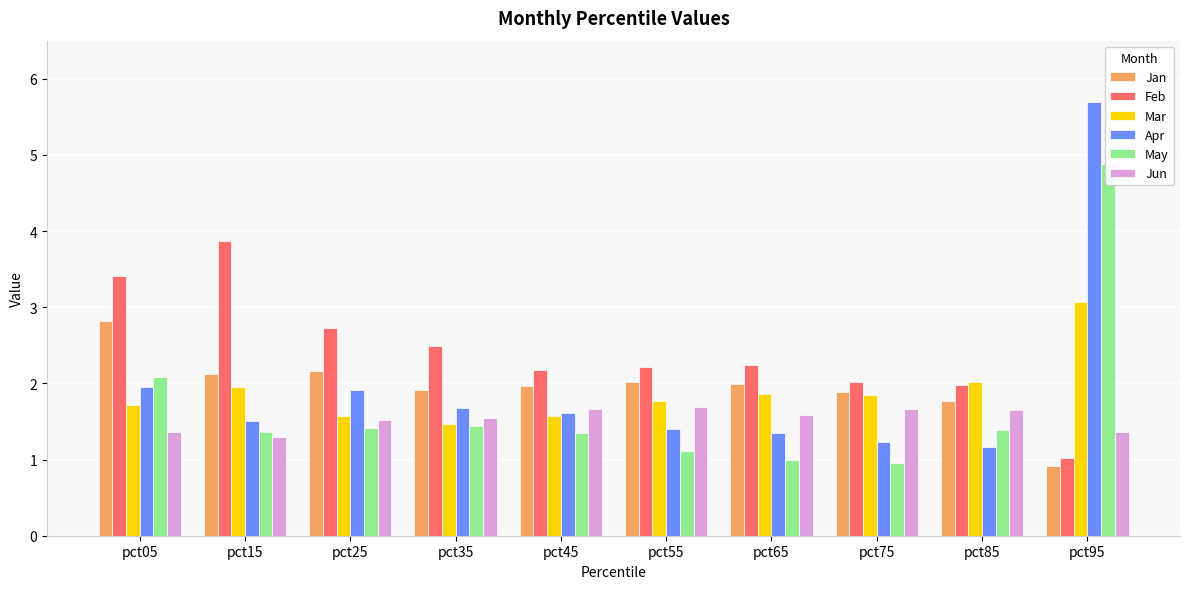

Is the value of Apr at pct15 greater than the value of Feb at pct15?

No